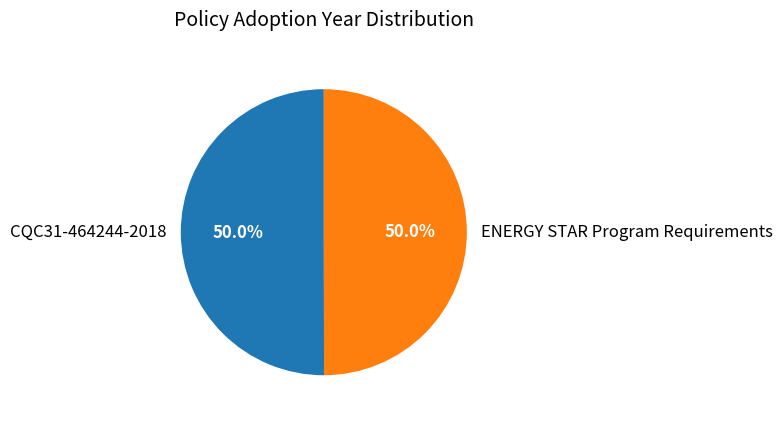

Combined, do ENERGY STAR Program Requirements and CQC31-464244-2018 account for over 50%?

Yes